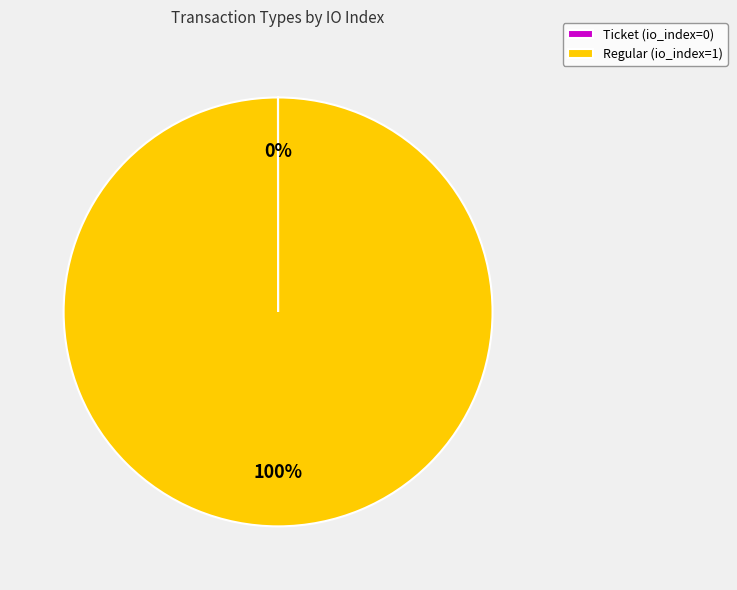

What percentage is the Regular (io_index=1) slice, to the nearest percent?

100%